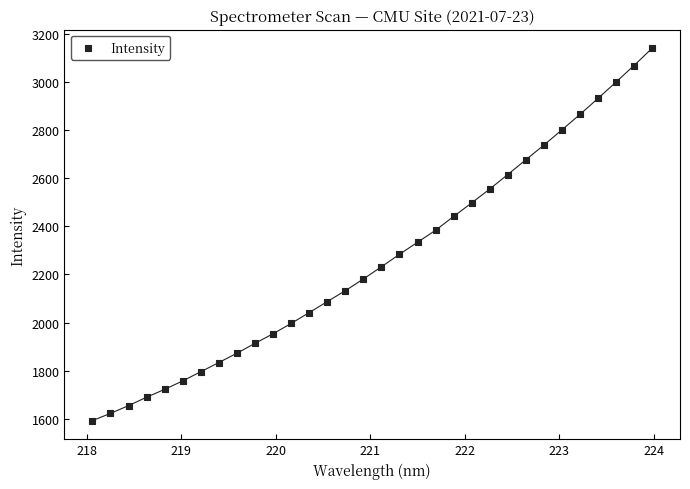

What is the range of X values (max minus min)?

5.9